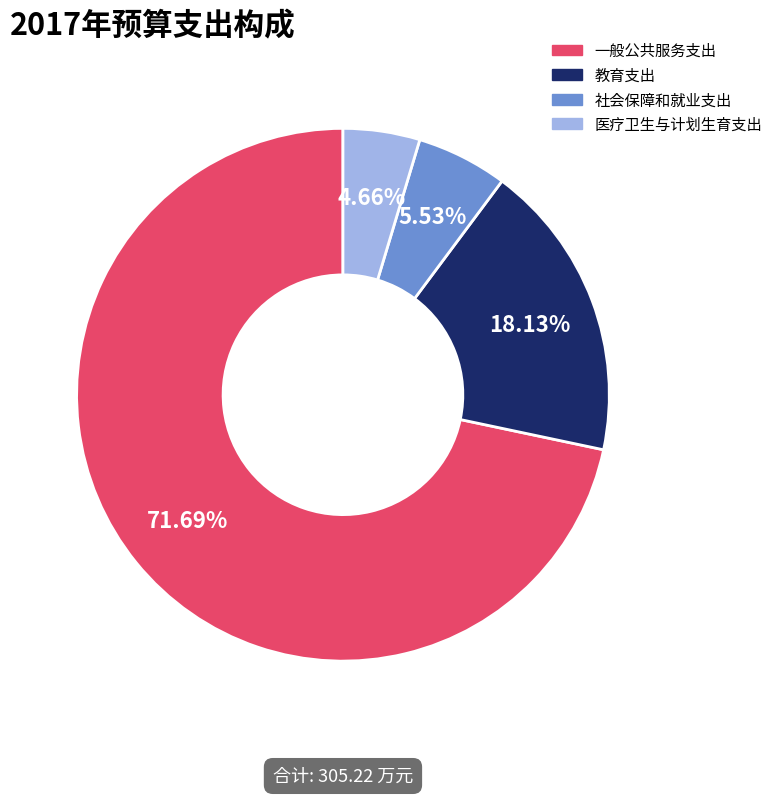

Which category accounts for the majority?

一般公共服务支出